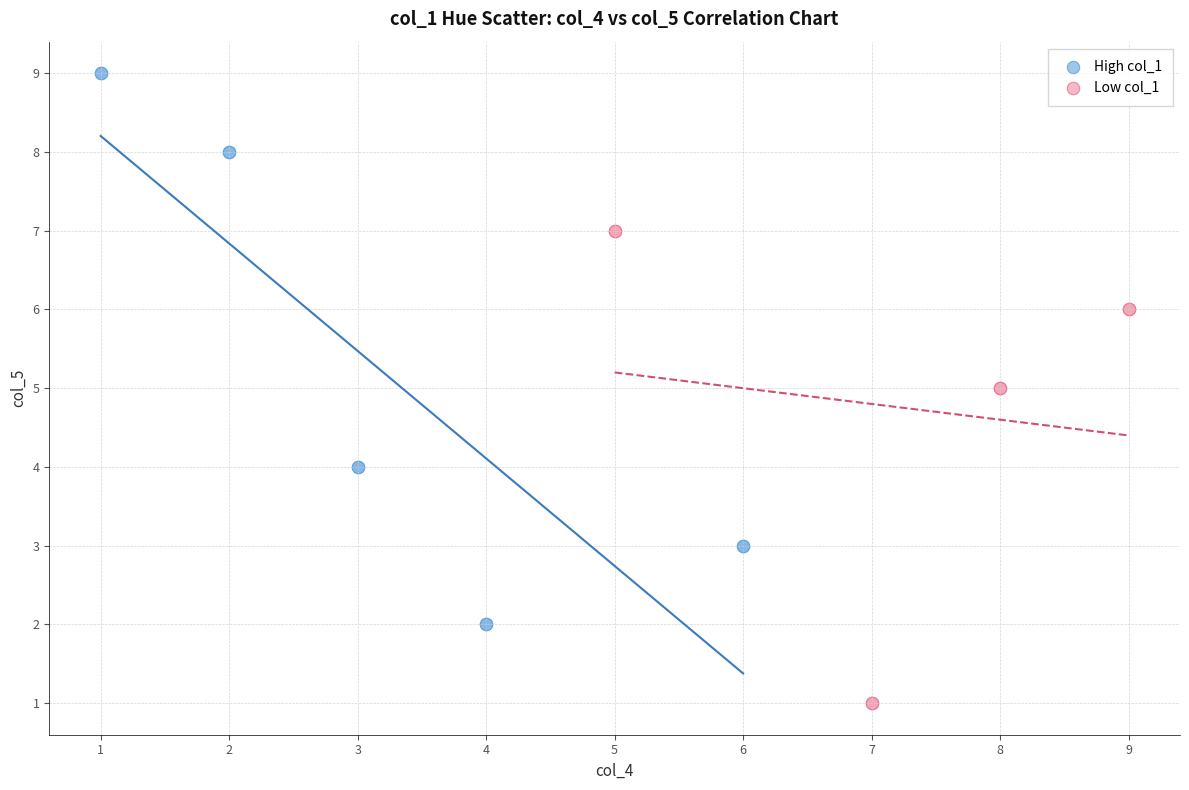

Which series has the largest Y range (max minus min)?

High col_1